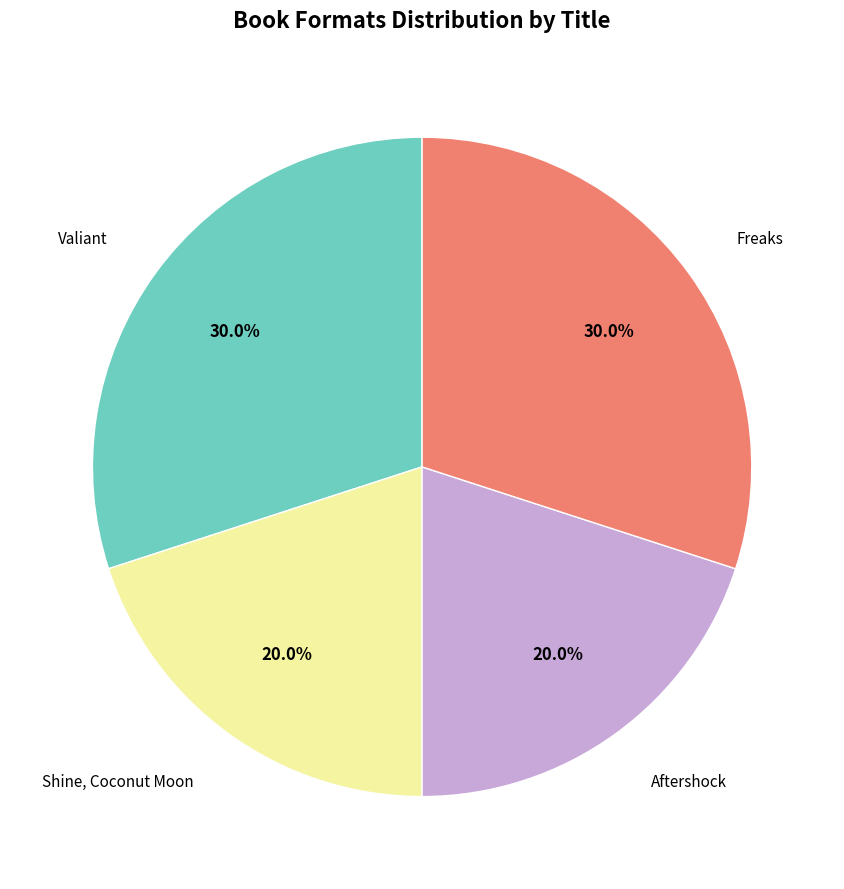

Combined, what portion of the pie is Shine, Coconut Moon and Freaks?

50.0%